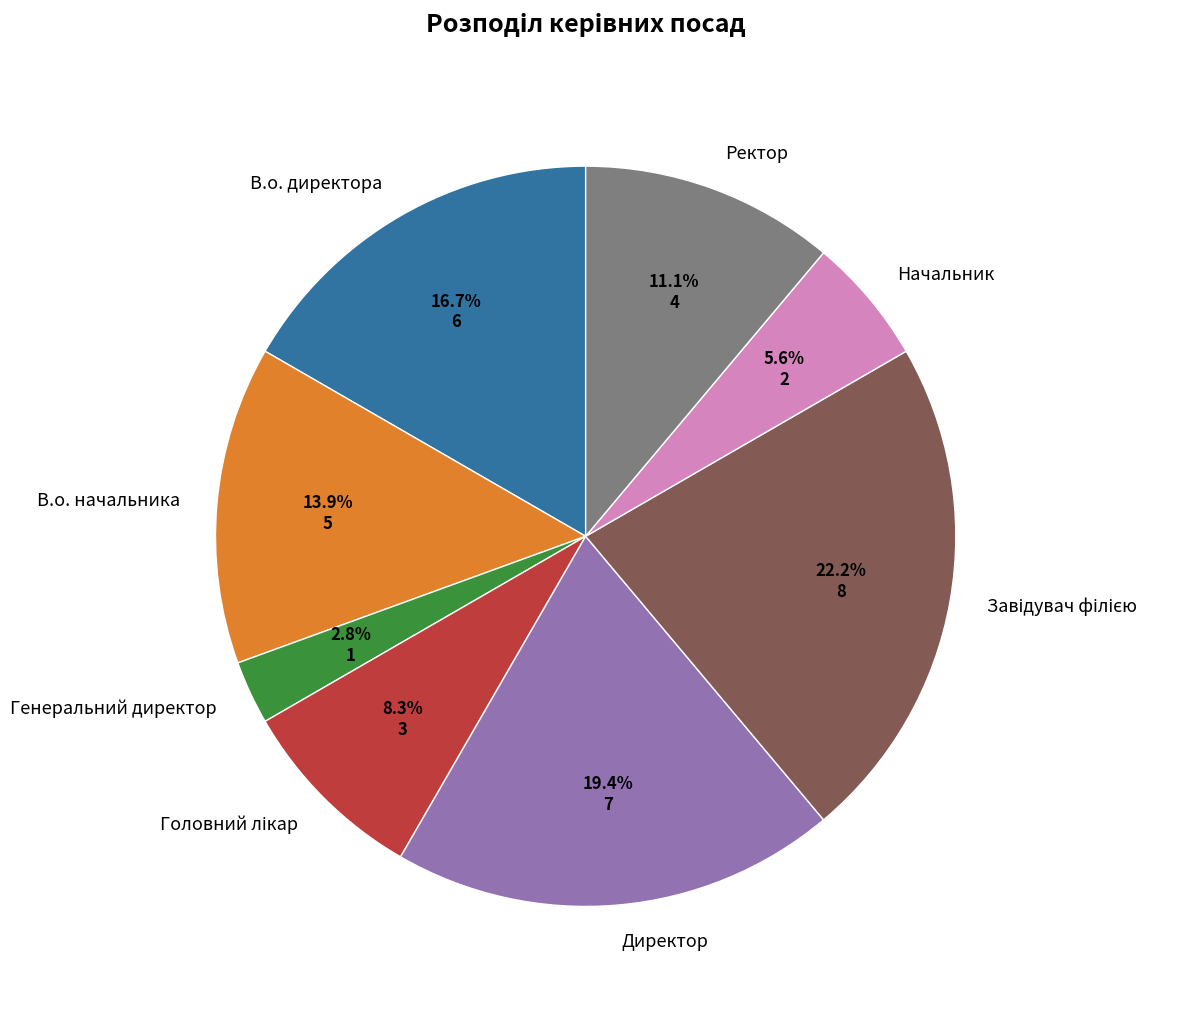

To the nearest percent, what is the average slice percentage?

12%